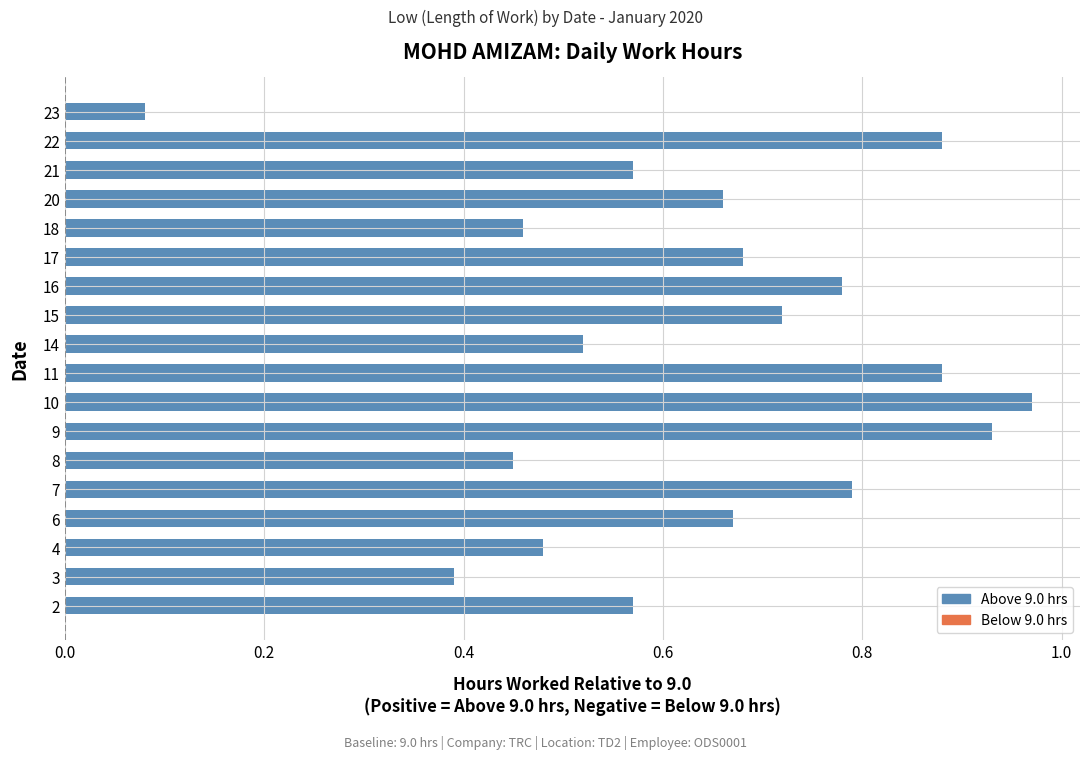

Are the bars grouped side by side (vs. stacked)?

No